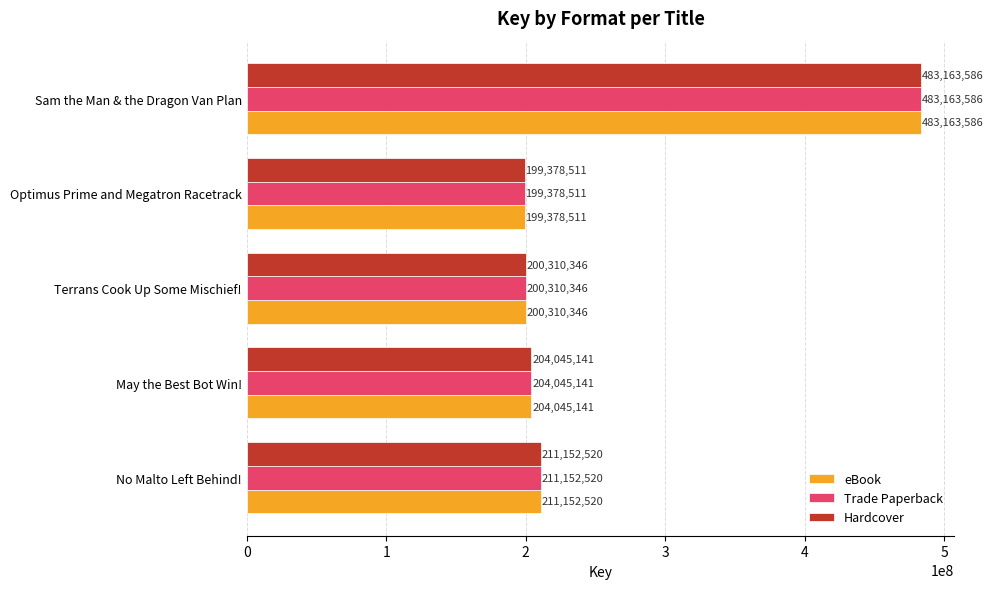

What value does the Hardcover series have at No Malto Left Behind!, to the nearest 100?

211152500